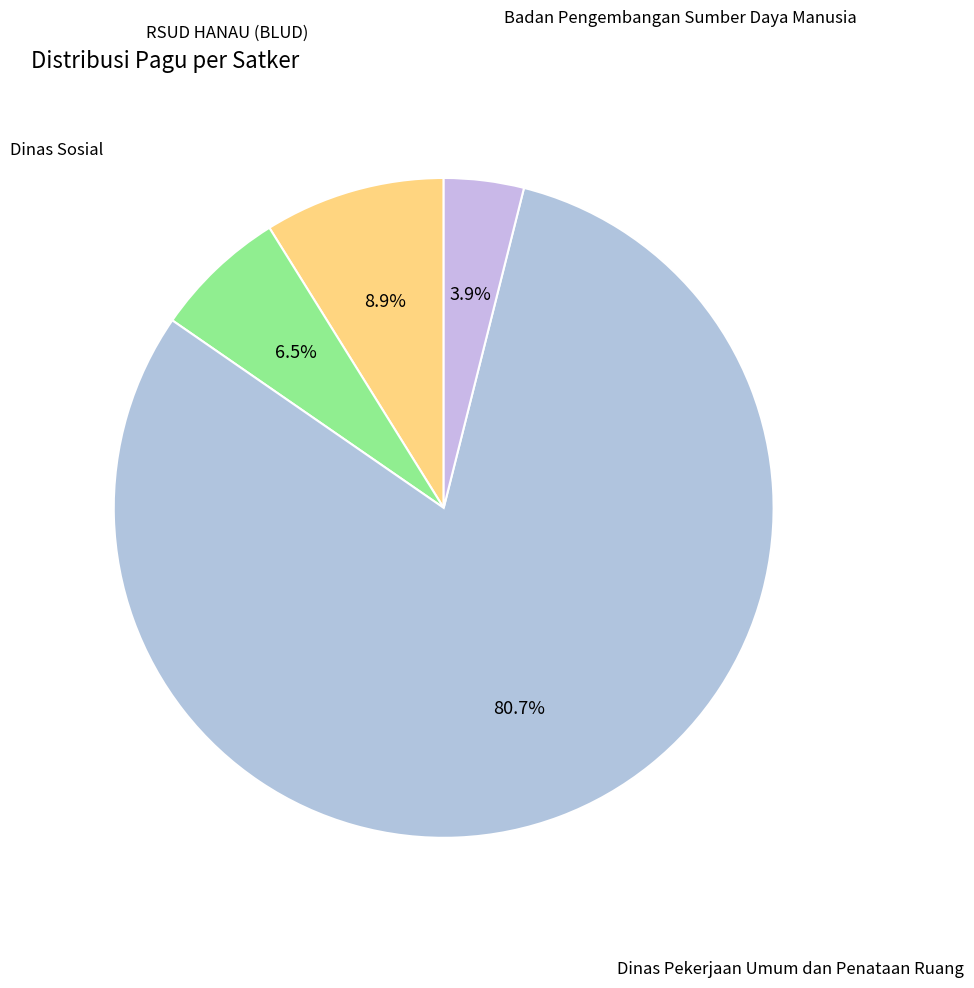

Count the number of slices in the pie.

4